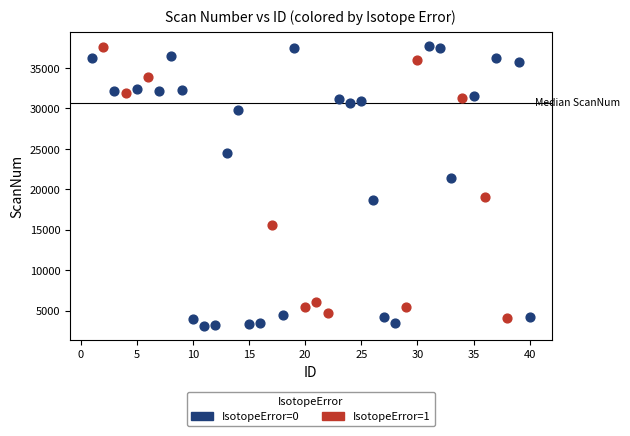

Which series has the widest spread of Y values?

IsotopeError=0